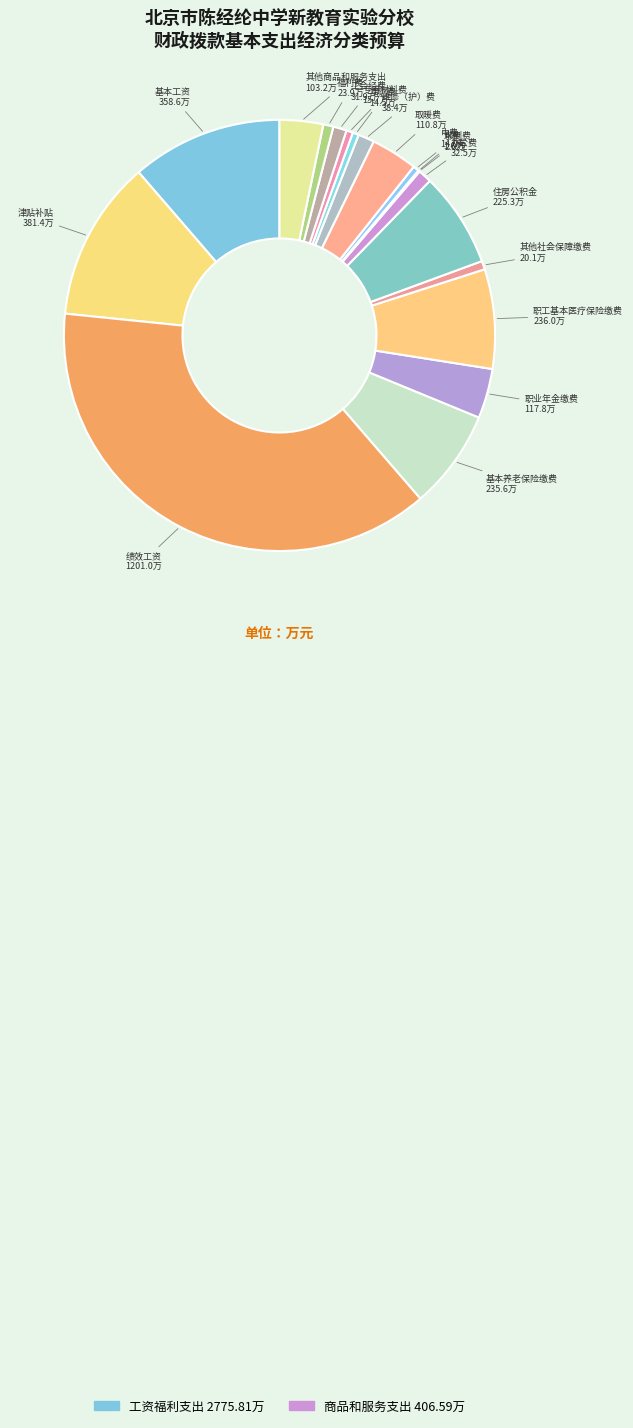

Is there a majority slice in this chart?

No